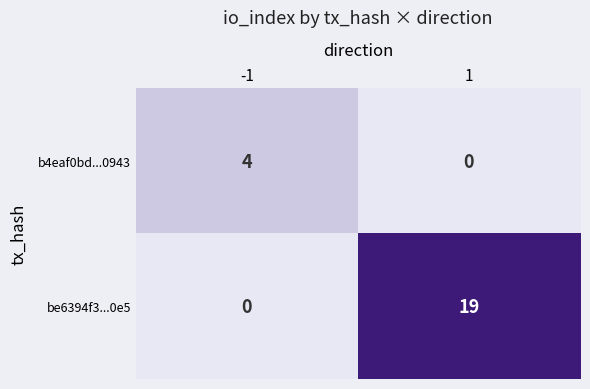

Reading left to right, transcribe all the data shown in this chart.

b4eaf0bd...0943: 4	0
be6394f3...0e5: 0	19